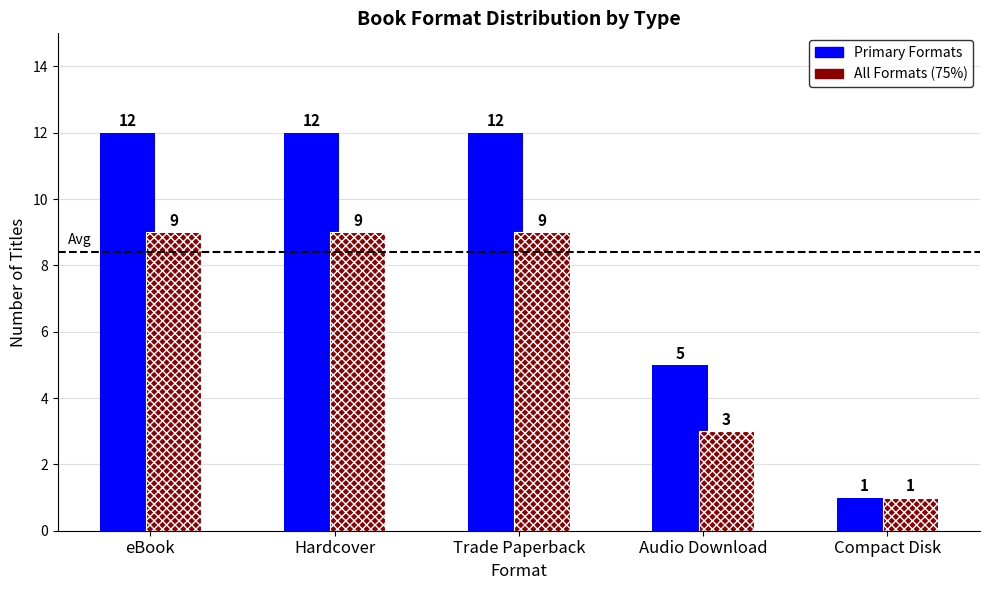

What is the total value across all series at eBook?

21